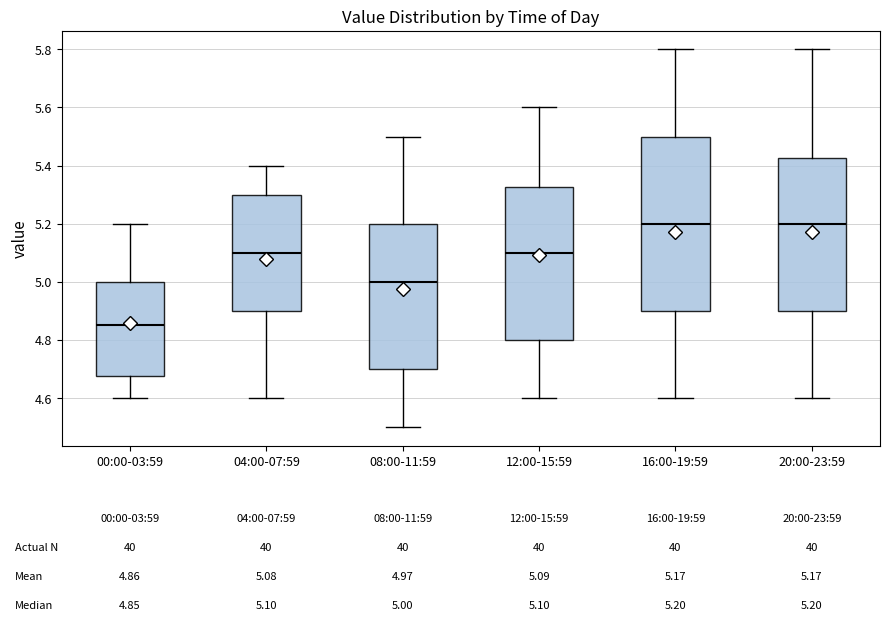

Which box is the tallest, from its lower edge to its upper edge?

16:00-19:59